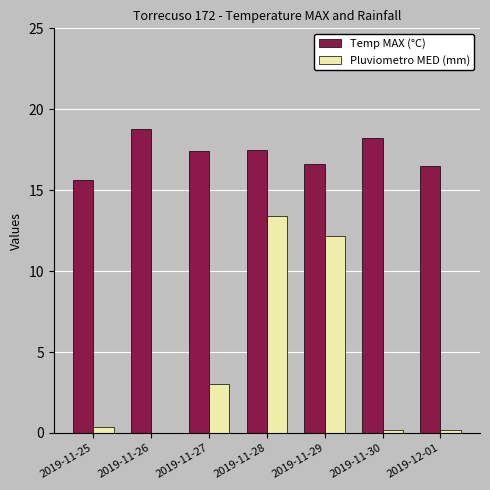

Which series has the widest spread of values?

Pluviometro MED (mm)